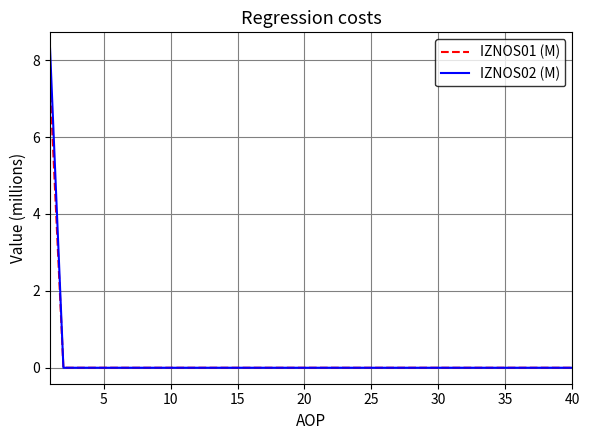

Which series has the widest spread of values?

IZNOS02 (M)